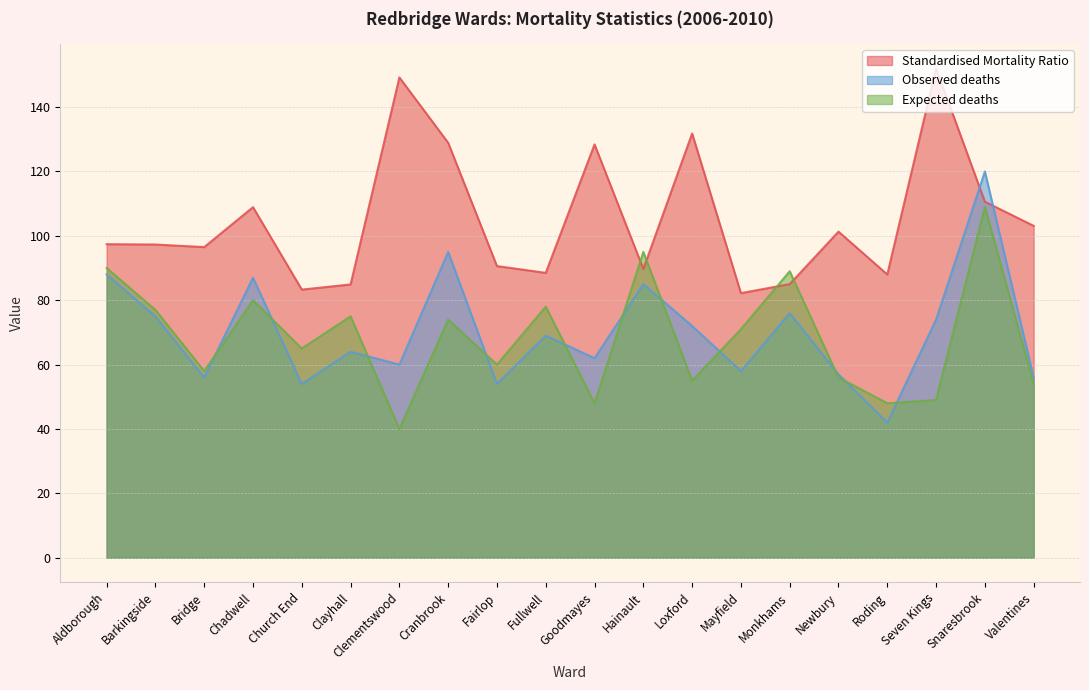

At how many categories does at least one series exceed 62?

20